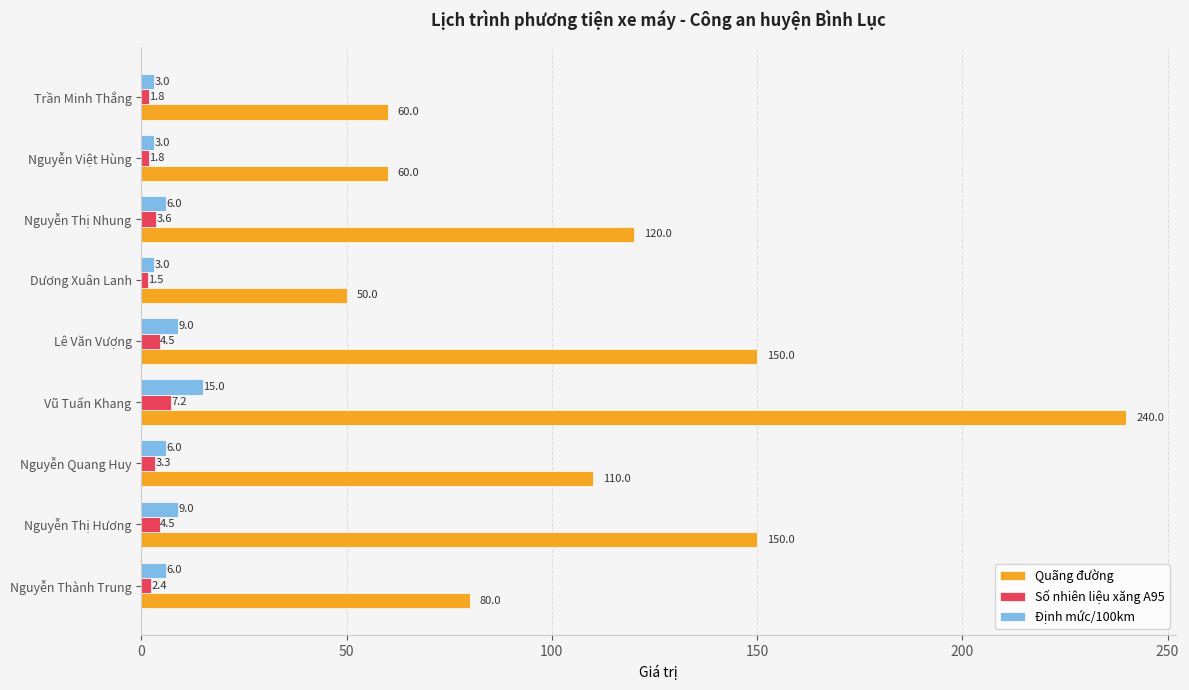

At which label is Số nhiên liệu xăng A95 closest to 4?

Nguyễn Thị Nhung